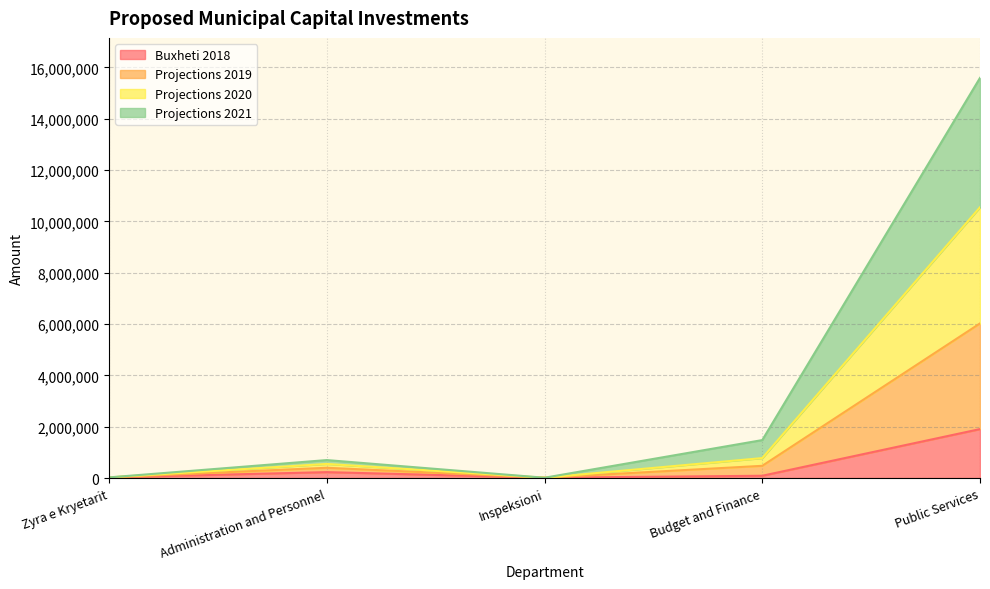

What is the sum of all Buxheti 2018 values?

2262849